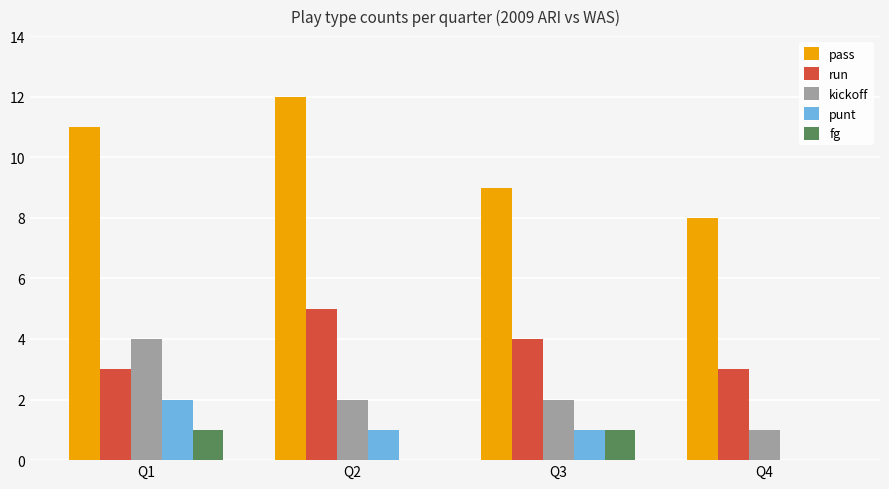

What is the spread (max minus min) of values at Q4?

8